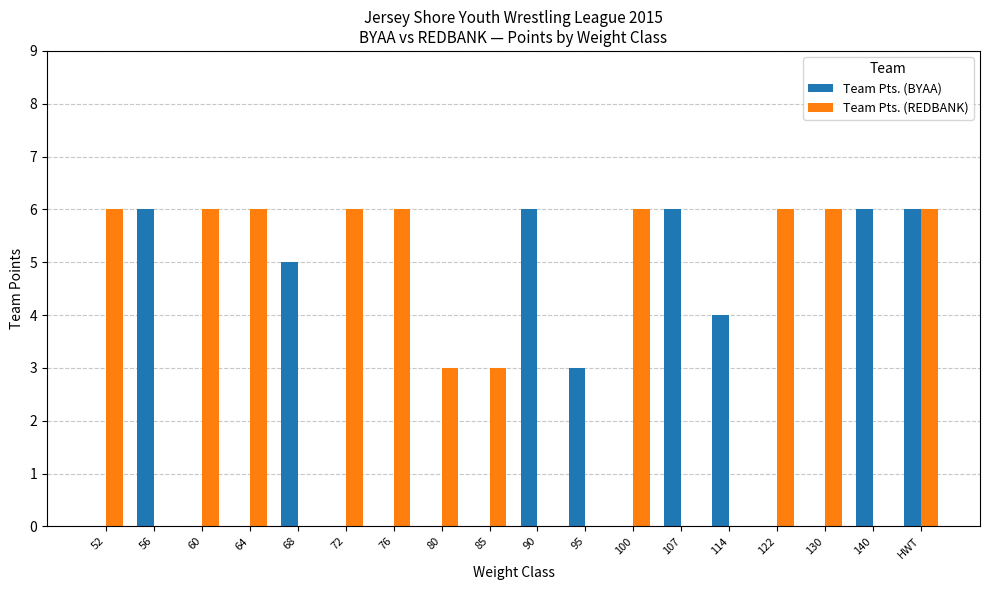

Reading left to right, what are all the values shown in this chart?

Team Pts. (BYAA): 52=0	56=6	60=0	64=0	68=5	72=0	76=0	80=0	85=0	90=6	95=3	100=0	107=6	114=4	122=0	130=0	140=6	HWT=6
Team Pts. (REDBANK): 52=6	56=0	60=6	64=6	68=0	72=6	76=6	80=3	85=3	90=0	95=0	100=6	107=0	114=0	122=6	130=6	140=0	HWT=6